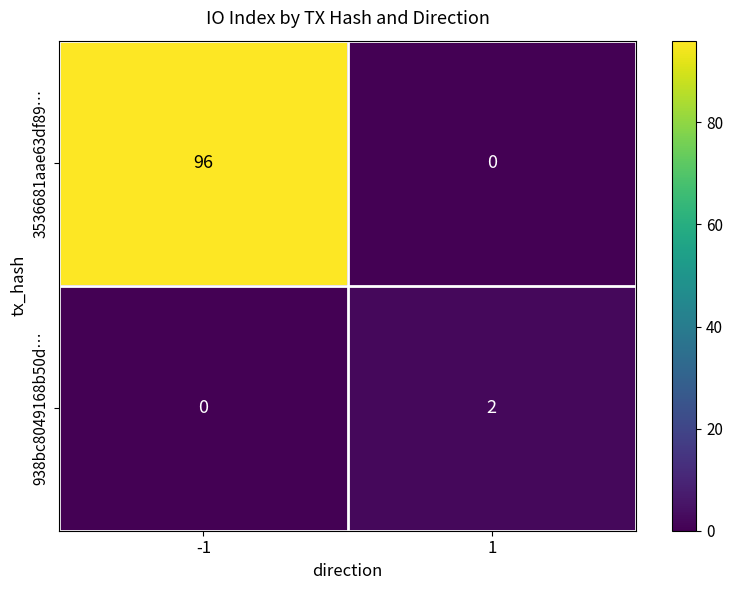

Which series has the widest spread of values?

3536681aae63df89…